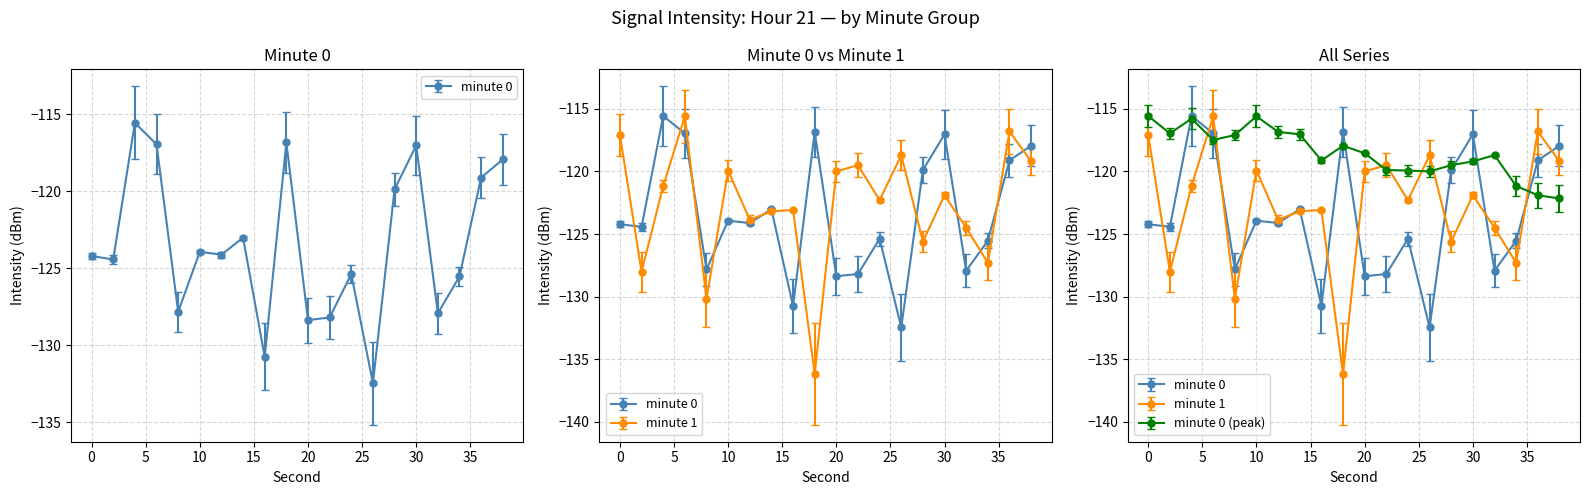

Where is minute 1 nearest to the value -125?

32